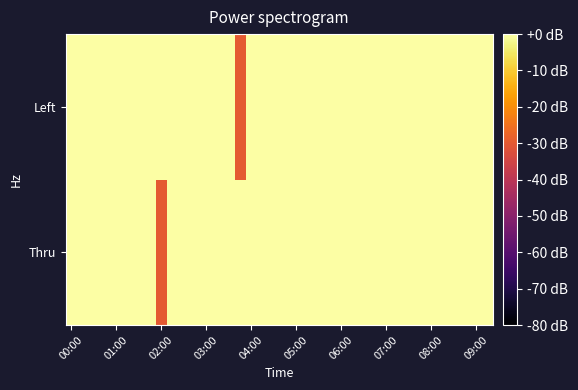

What is the maximum value shown in the chart?

17.7